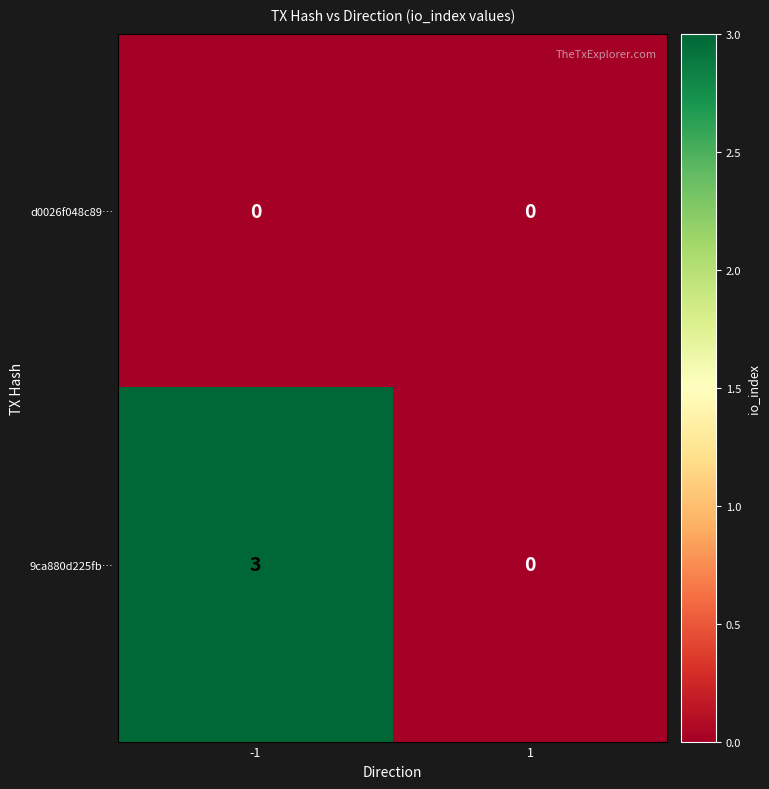

What is the total value across all series at -1?

3